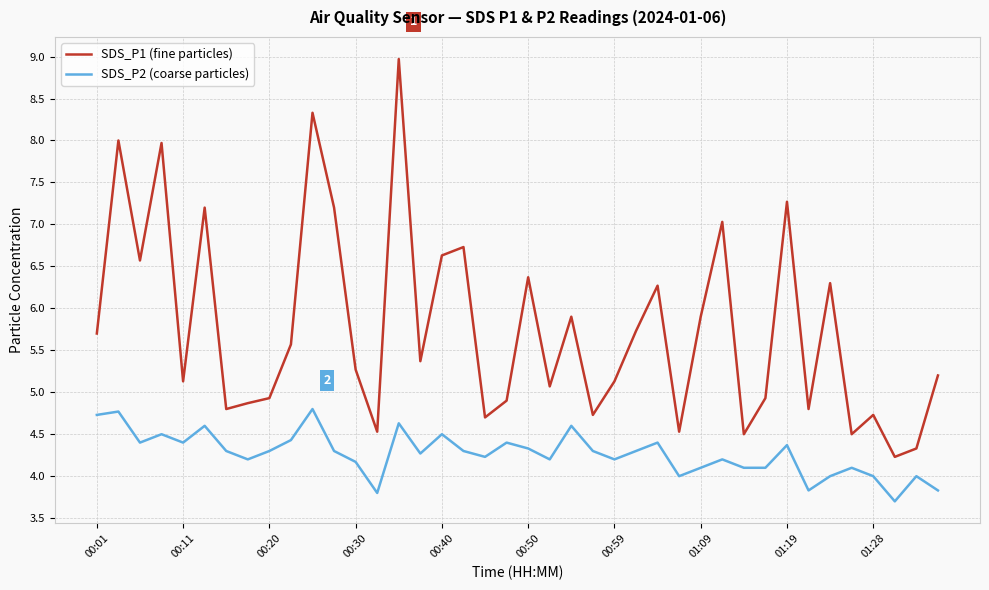

True or false: SDS_P1 (fine particles) and SDS_P2 (coarse particles) cross at least once.

False